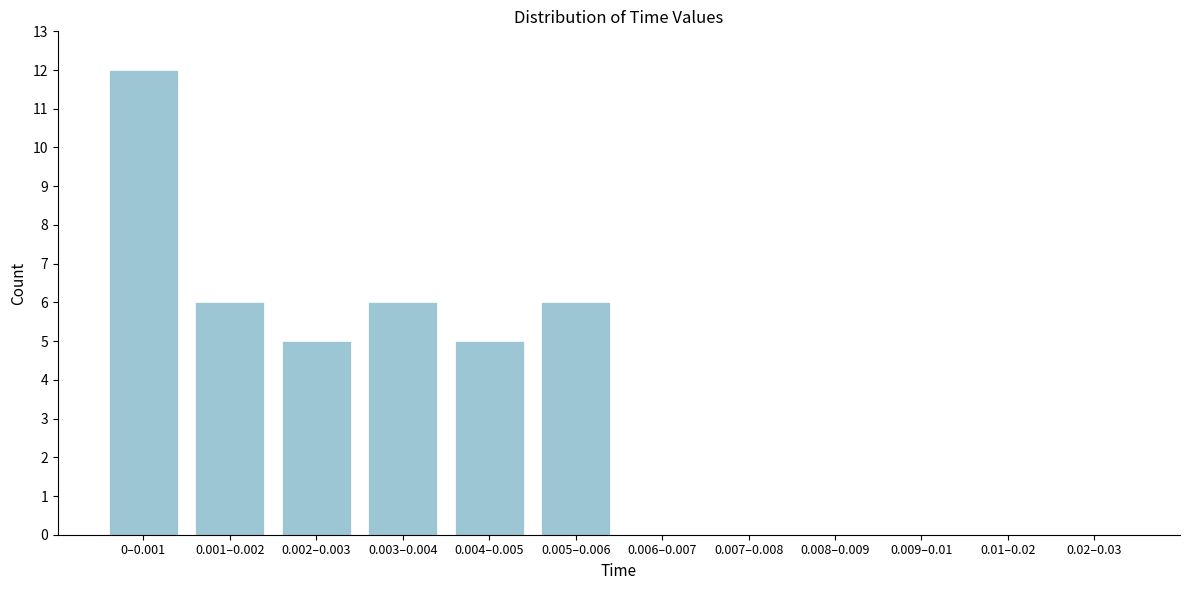

Reading left to right, transcribe all the data shown in this chart.

0–0.001=12	0.001–0.002=6	0.002–0.003=5	0.003–0.004=6	0.004–0.005=5	0.005–0.006=6	0.006–0.007=0	0.007–0.008=0	0.008–0.009=0	0.009–0.01=0	0.01–0.02=0	0.02–0.03=0